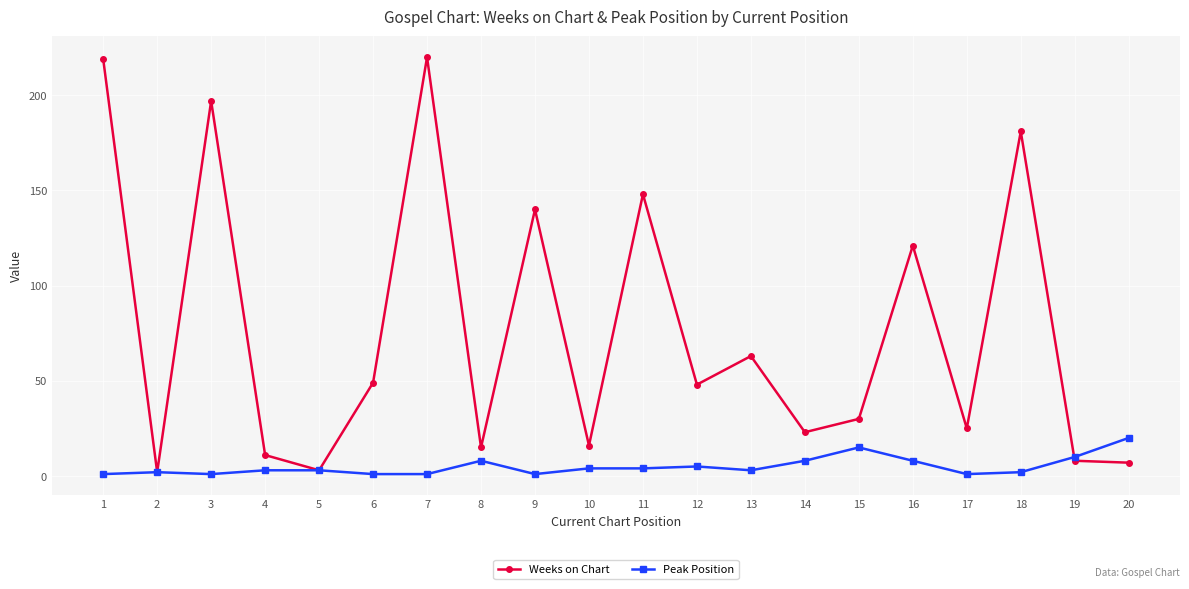

Which series changed the most between 5 and 12?

Weeks on Chart